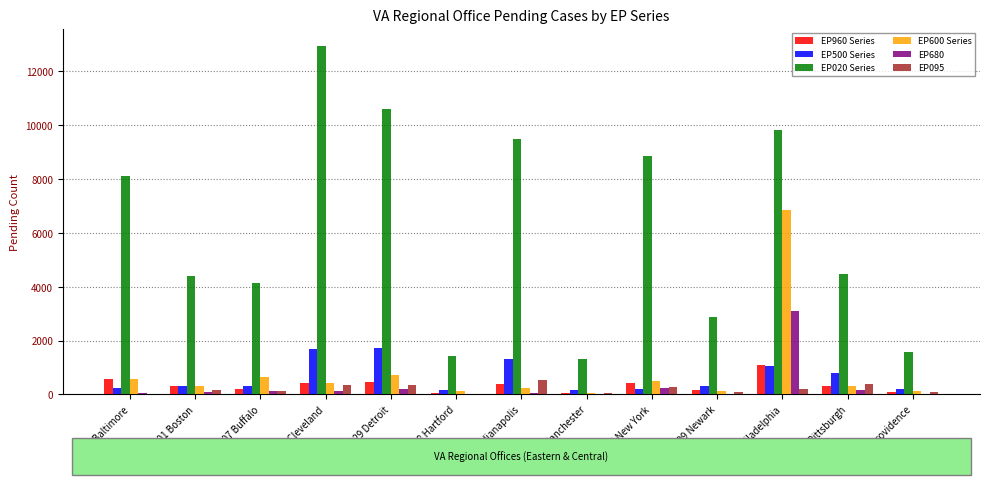

Which category has the highest value across all series?

325 Cleveland